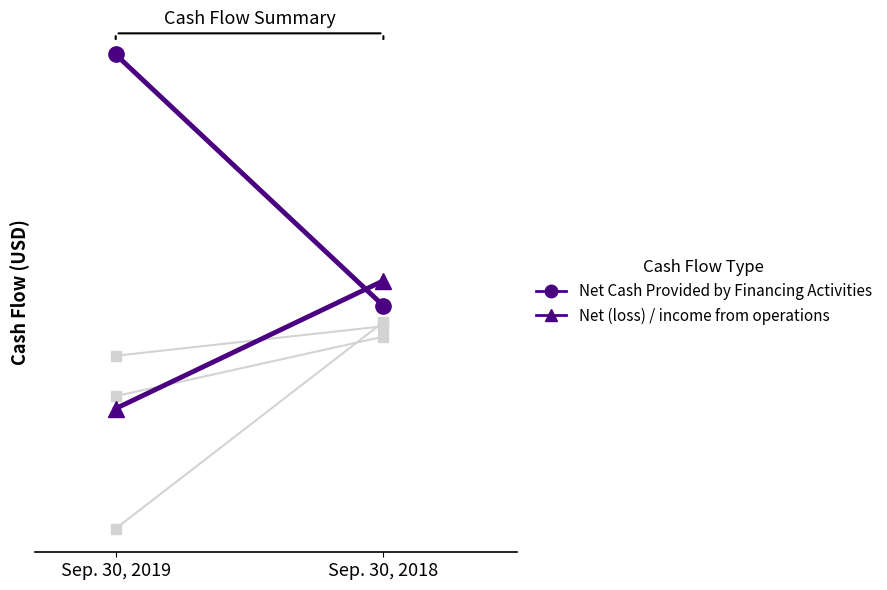

Which series changed the most between Sep. 30, 2019 and Sep. 30, 2018?

Net Cash Provided by Financing Activities